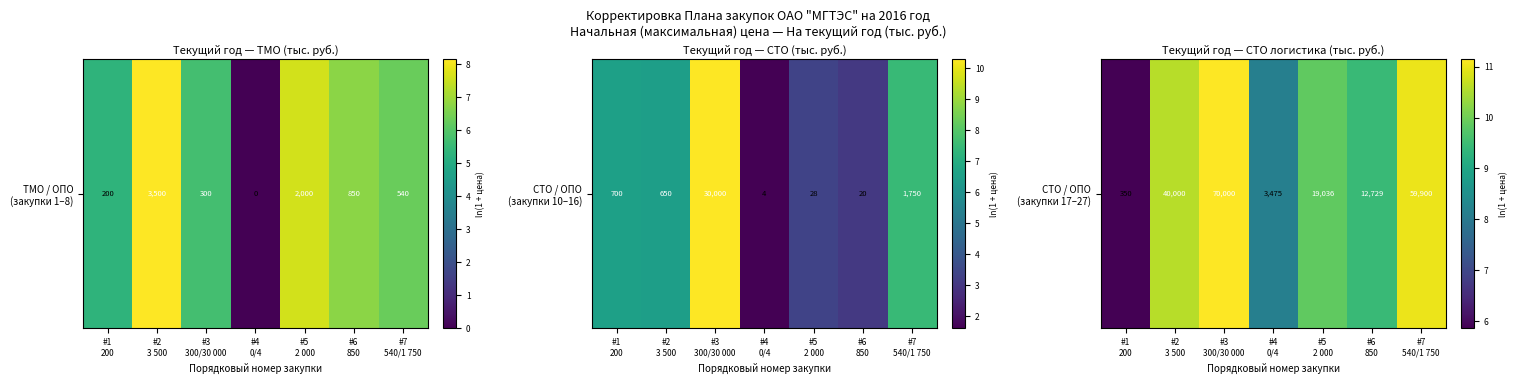

What is the sum of all values?

66.1